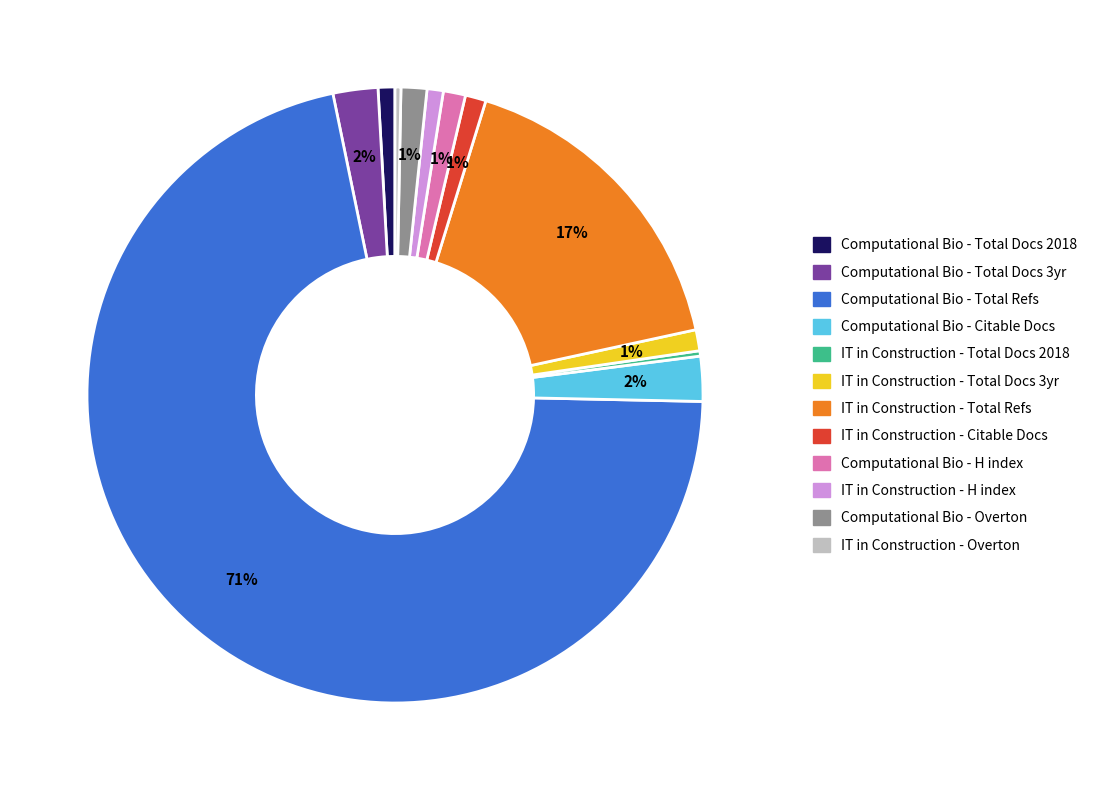

Does any single category account for the majority?

Yes